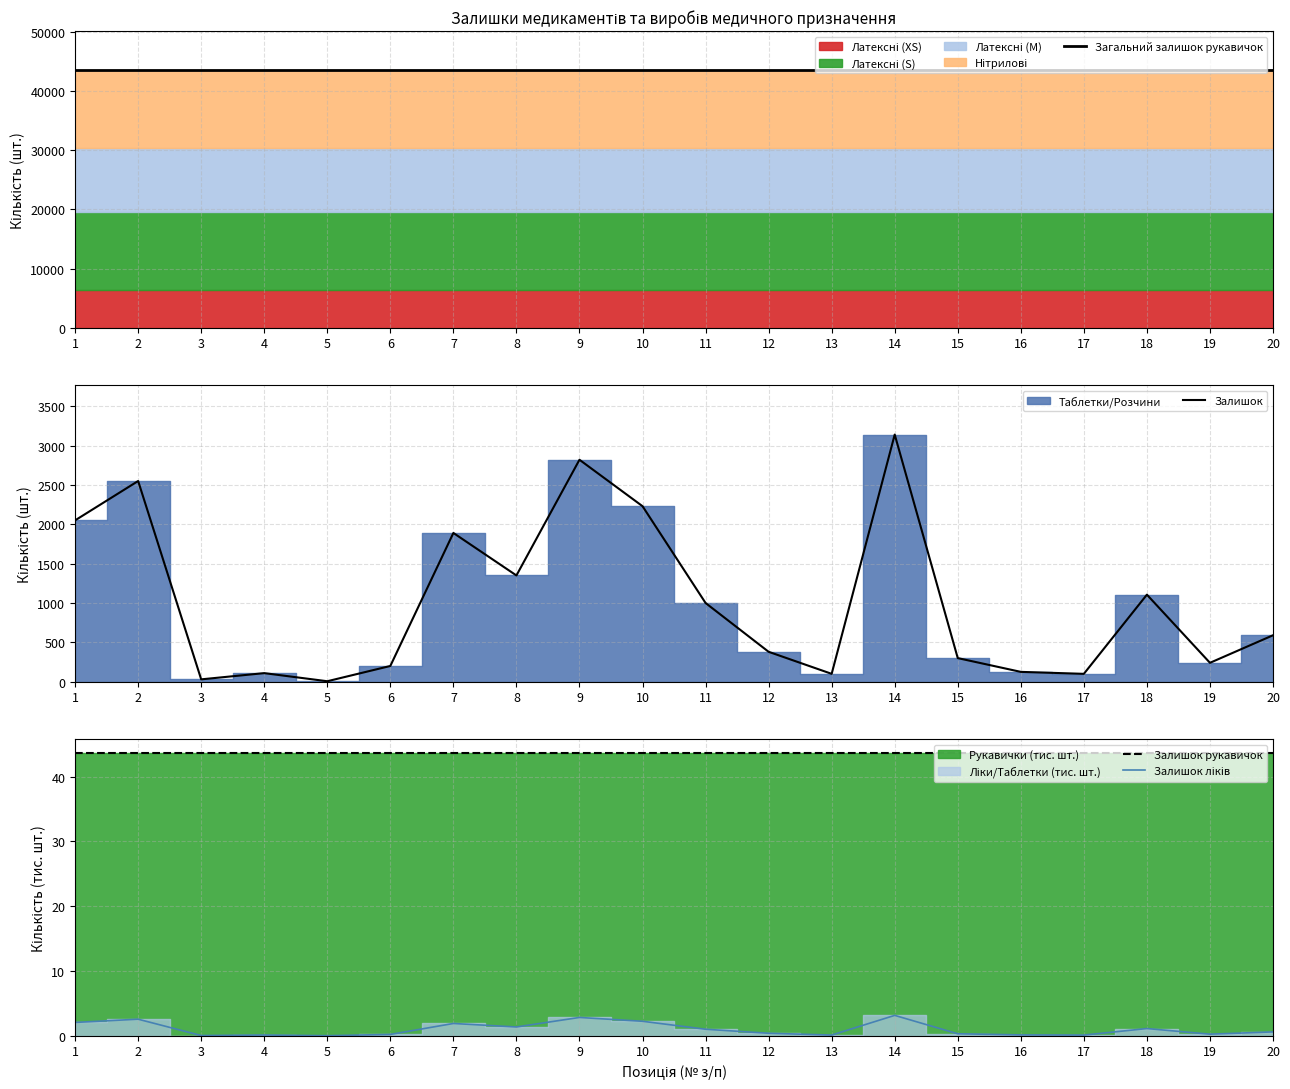

Which label corresponds to the smallest value in the chart?

5